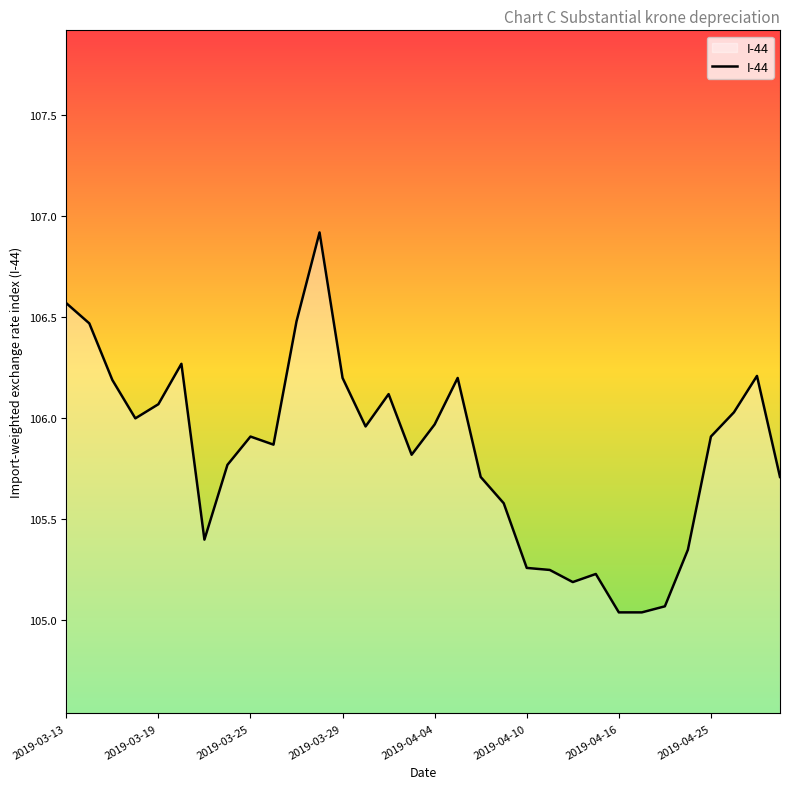

What is the difference between the maximum and minimum values?

1.9